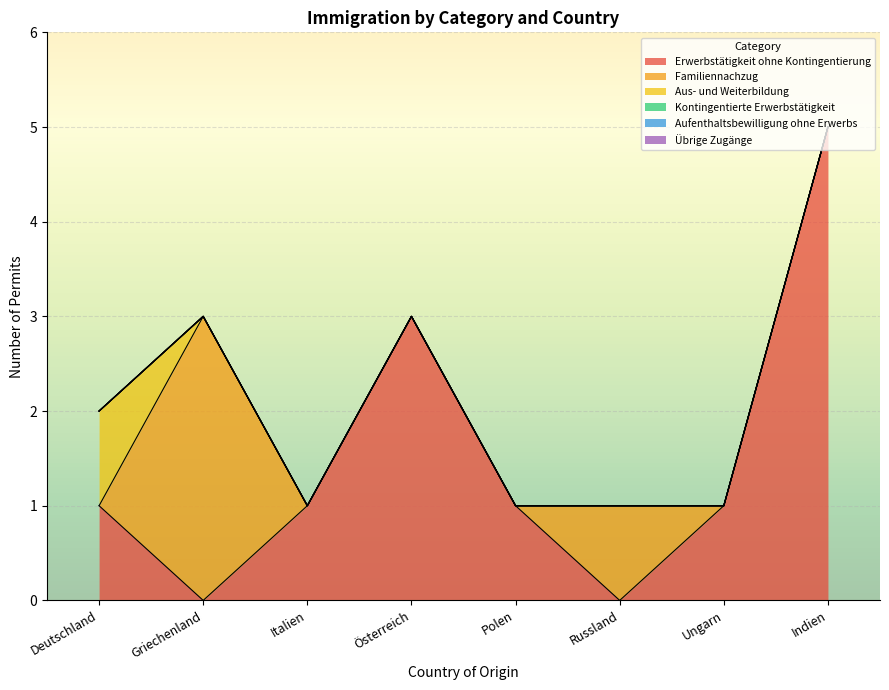

How many lines are shown in the chart?

6